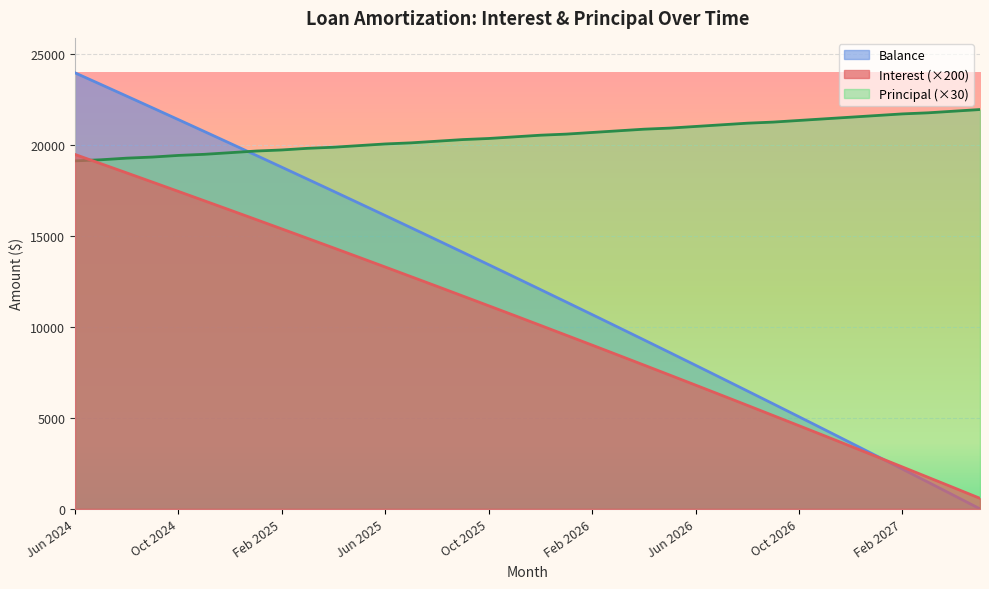

What is the greatest value displayed?

23948.0